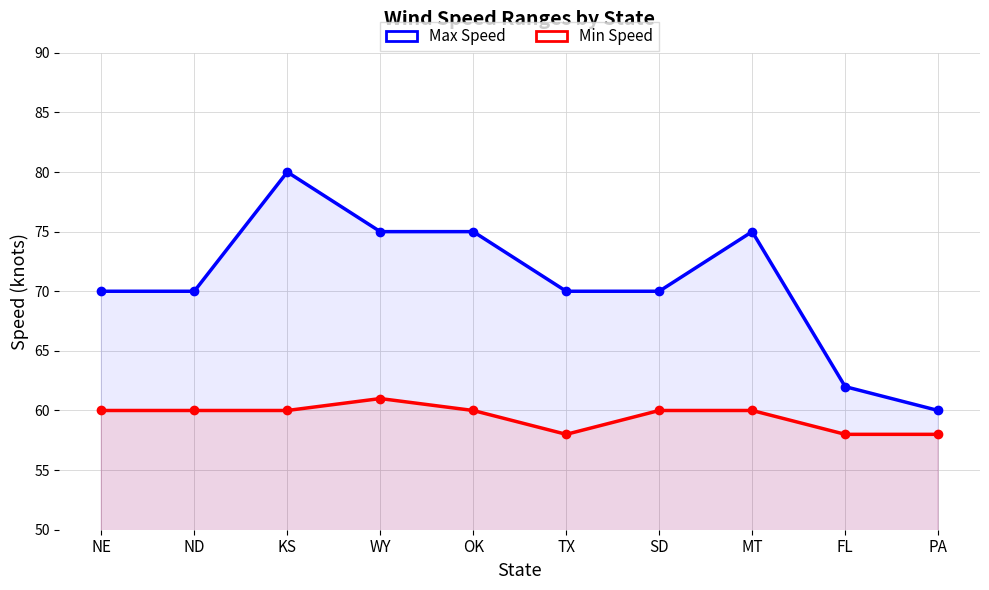

What is the difference between the maximum and minimum values in the Min Speed series?

3